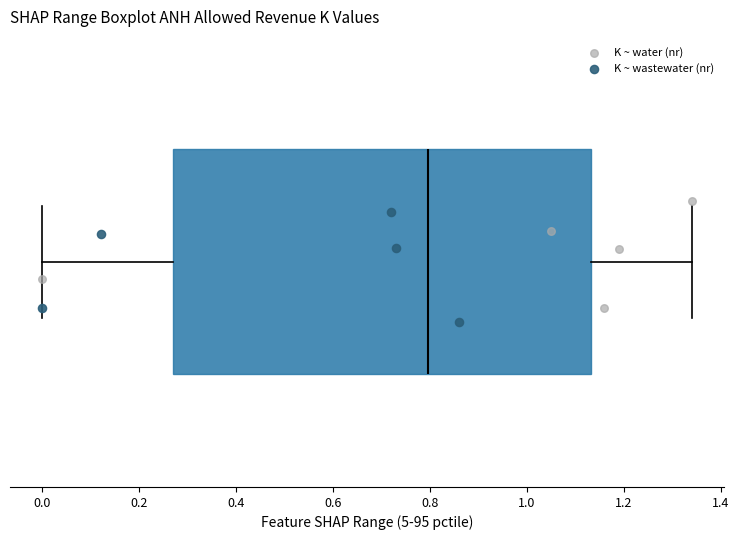

Where is the right edge of the box on the x-axis? The values are not printed on the chart, so give them approximately, as read against the axis.

1.14